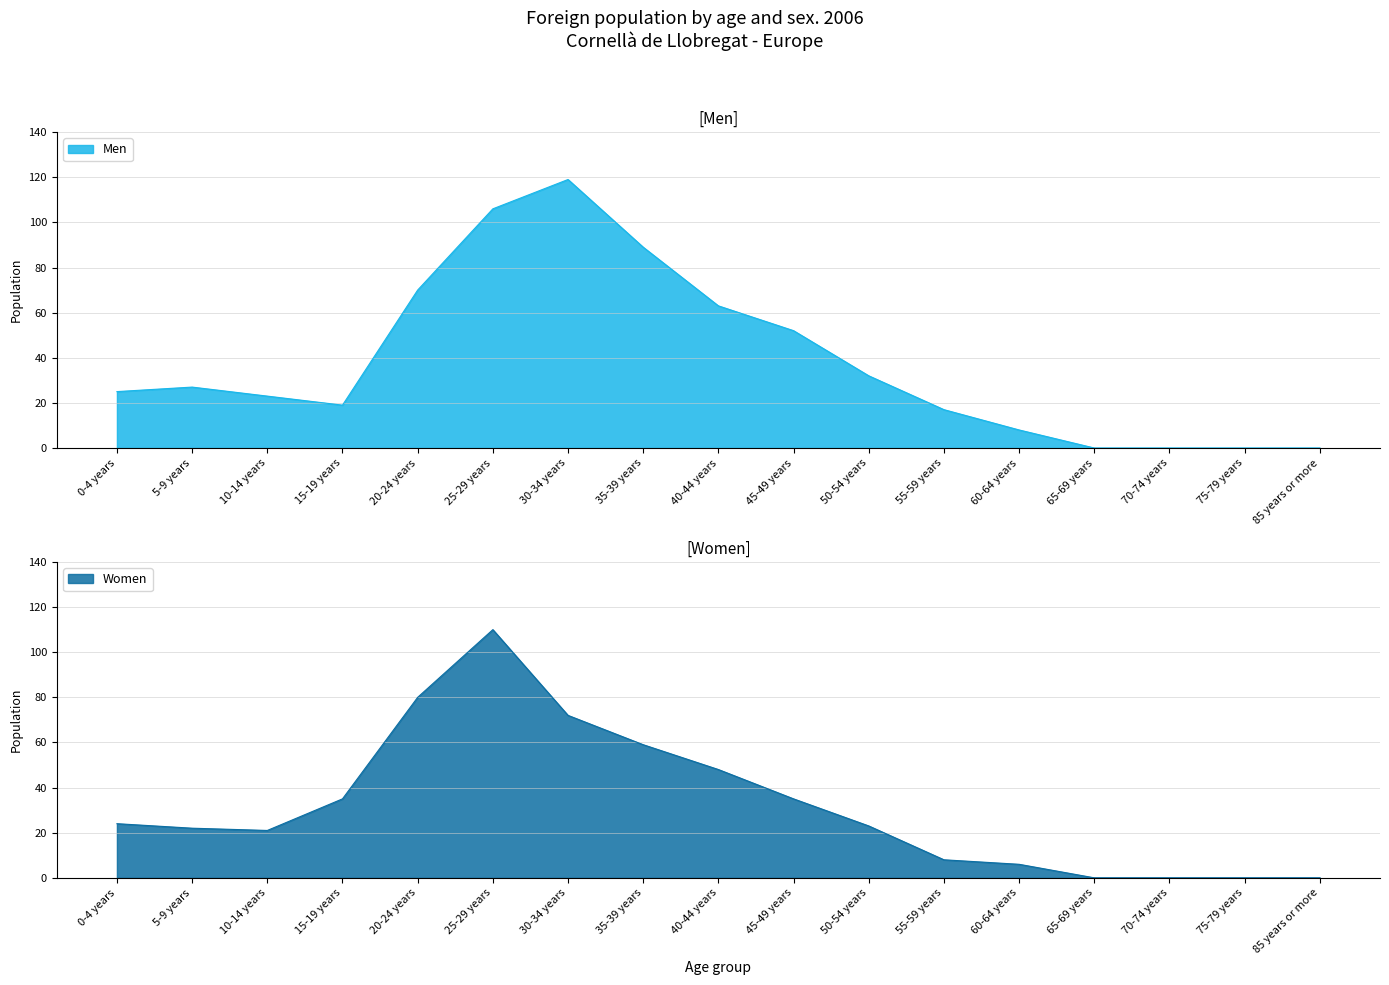

Between 55-59 years and 20-24 years, which is larger?

20-24 years